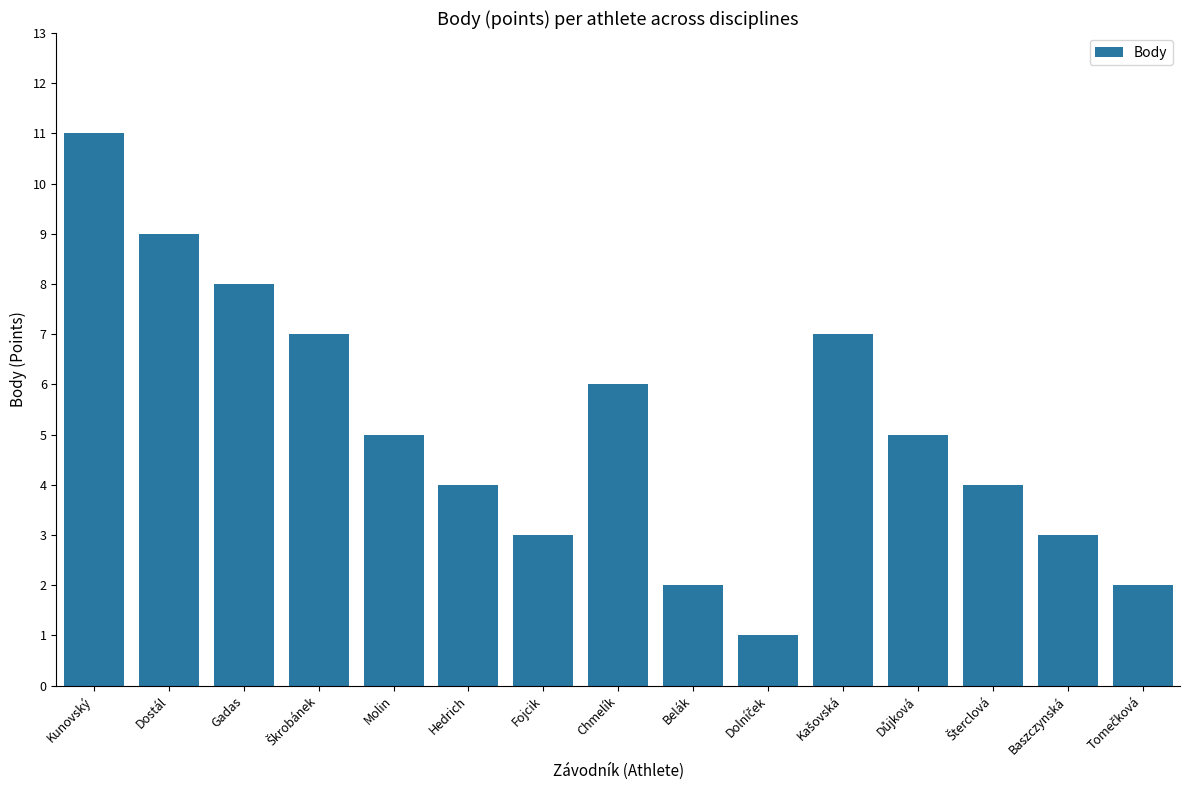

What is the label of the 5th bar from the left?

Molin